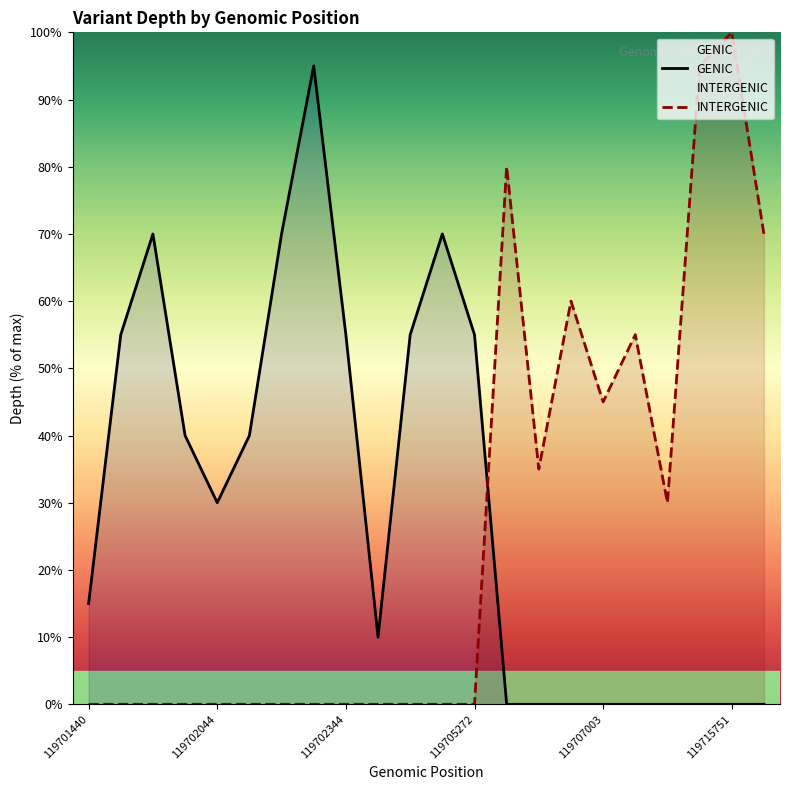

Which series ends up on top after the final intersection of GENIC and INTERGENIC?

INTERGENIC